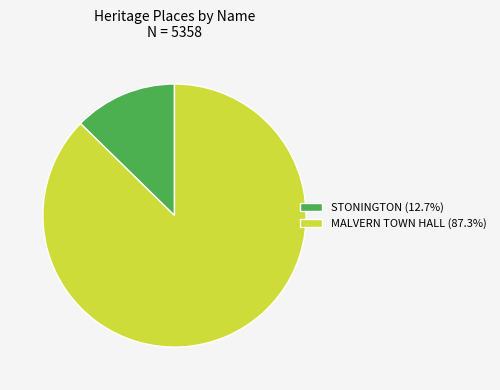

Is the sum of MALVERN TOWN HALL (87.3%) and STONINGTON (12.7%) greater than half?

Yes